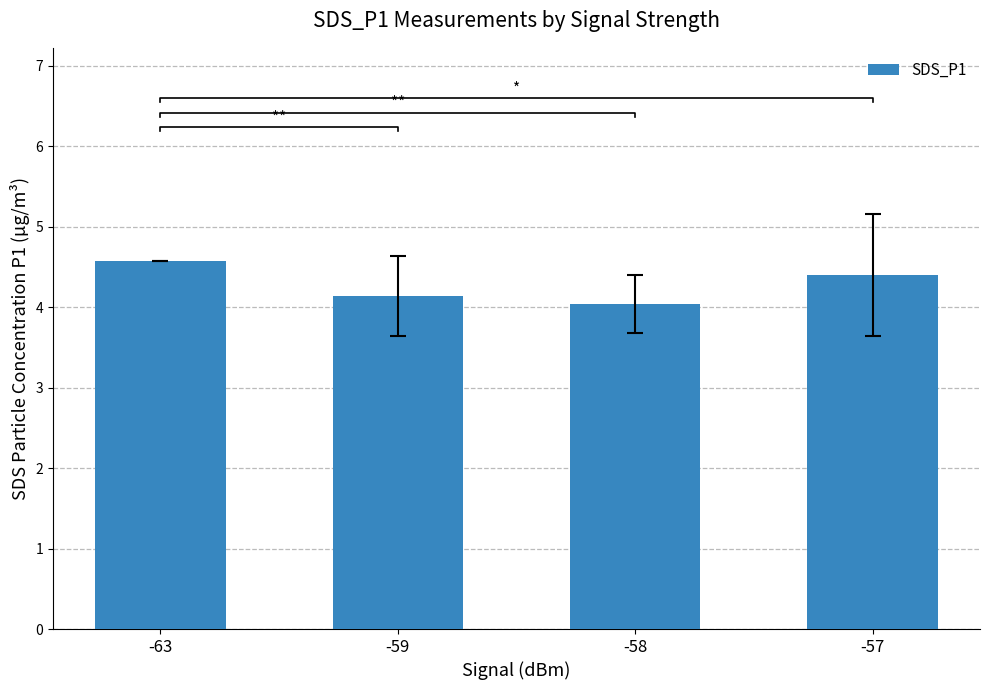

At which category does the chart reach its minimum across all series?

-58